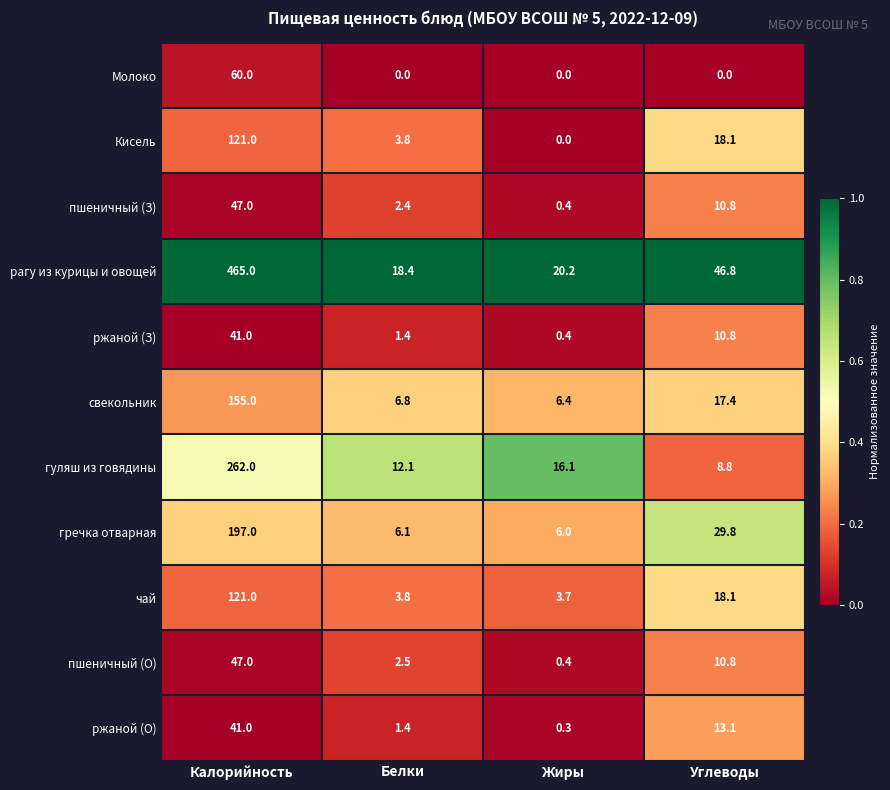

Which category has the highest value across all series?

Калорийность